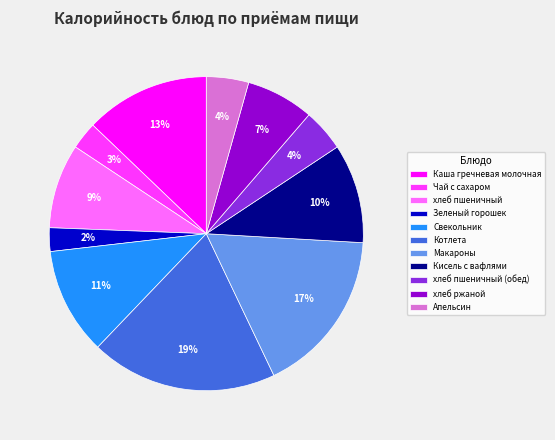

To the nearest percent, what is the difference between the Свекольник and Апельсин slice percentages?

7%